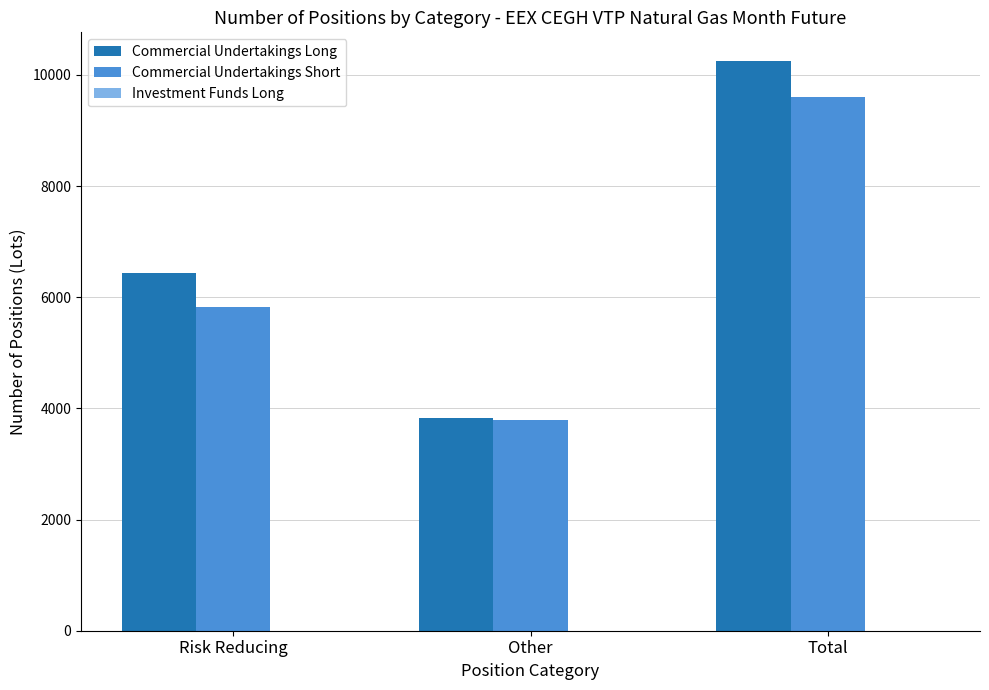

What is the value of the Commercial Undertakings Long bar at the 3rd from the left?

10254.4